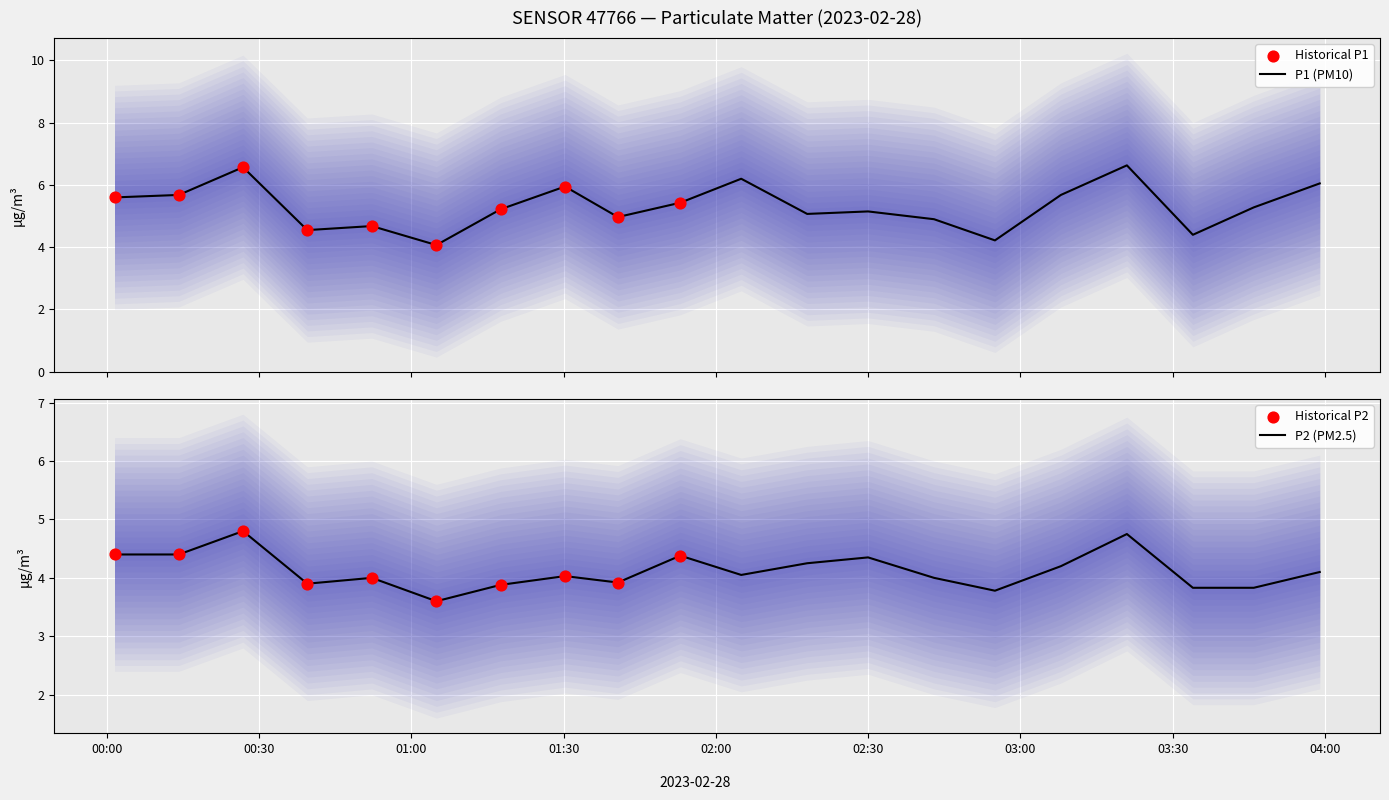

Which series has the widest spread of Y values?

P1